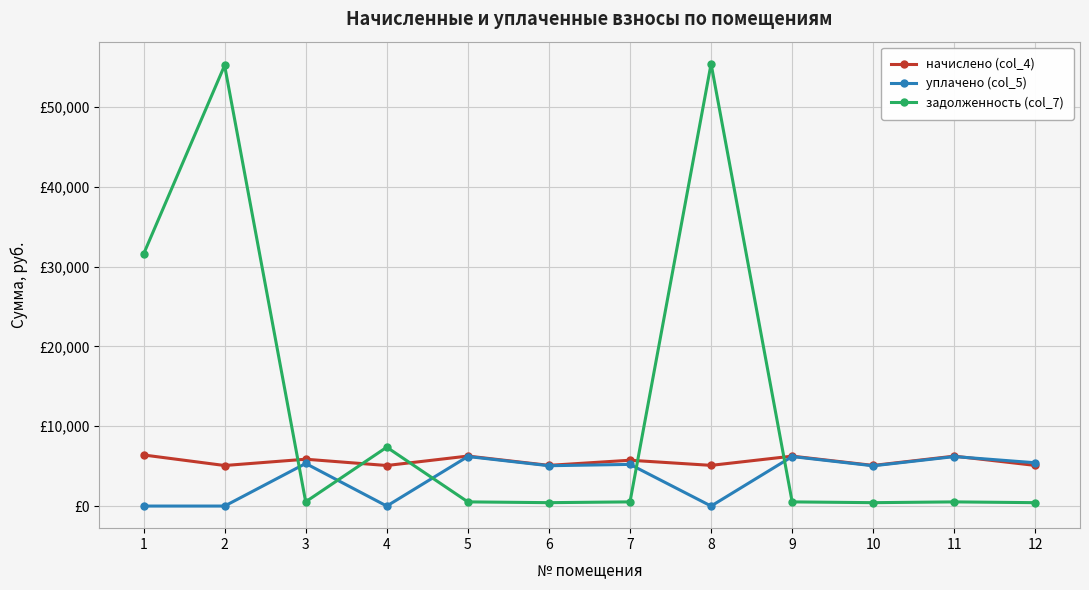

At which label is начислено (col_4) closest to 5740?

7